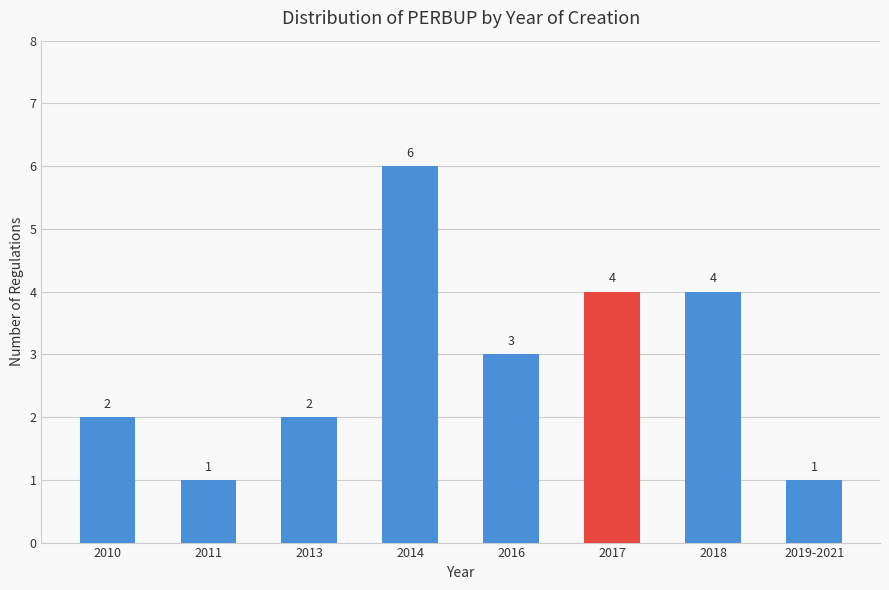

The chart shows a value of 0 at 2019-2021. True or false?

False